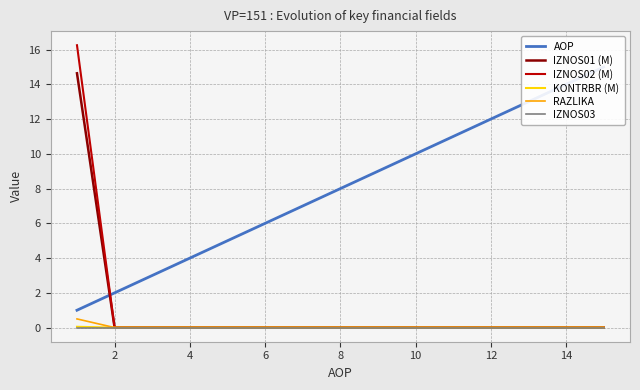

True or false: IZNOS03 has a value of 0.0 at 12.

True